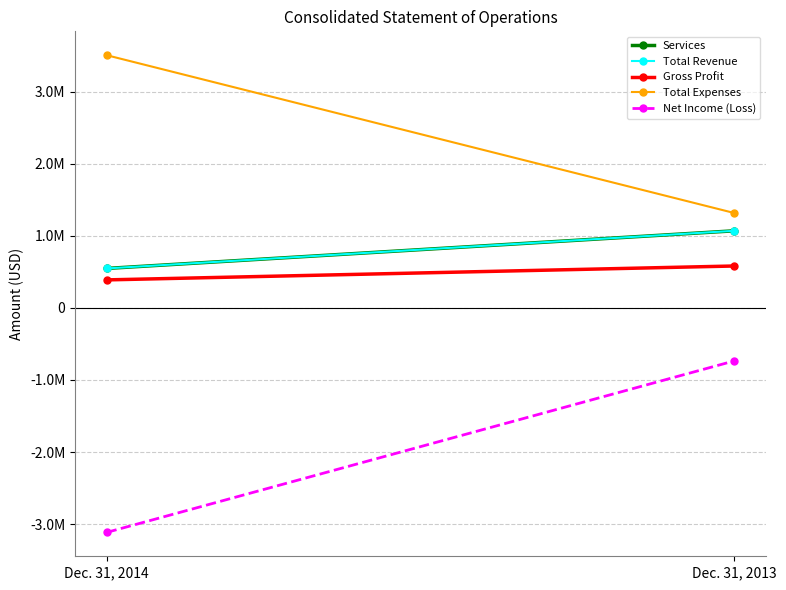

The Net Income (Loss) series shows -734117 at Dec. 31, 2013. True or false?

True